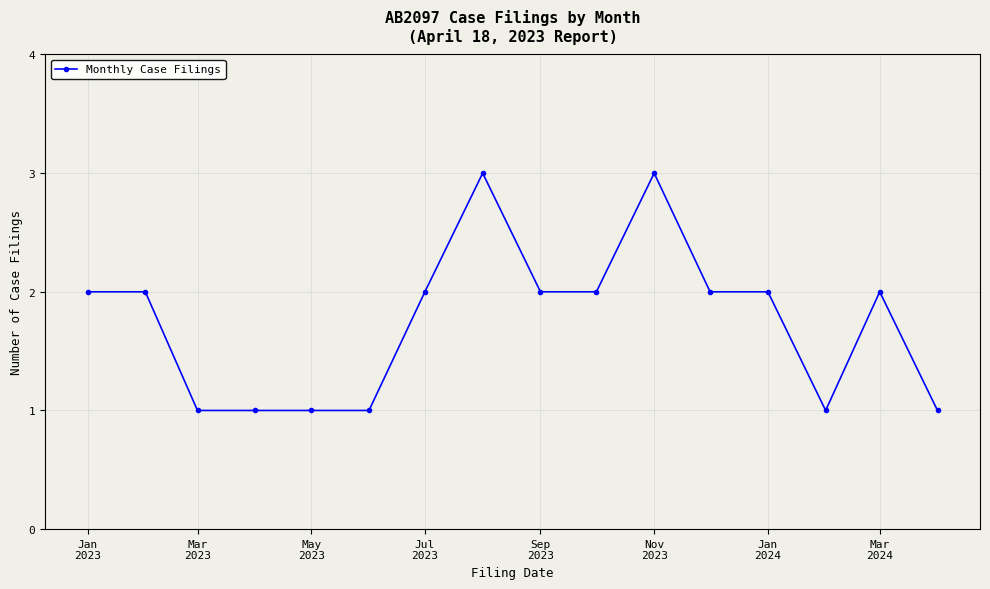

Is this an area chart (filled region under the line)?

No